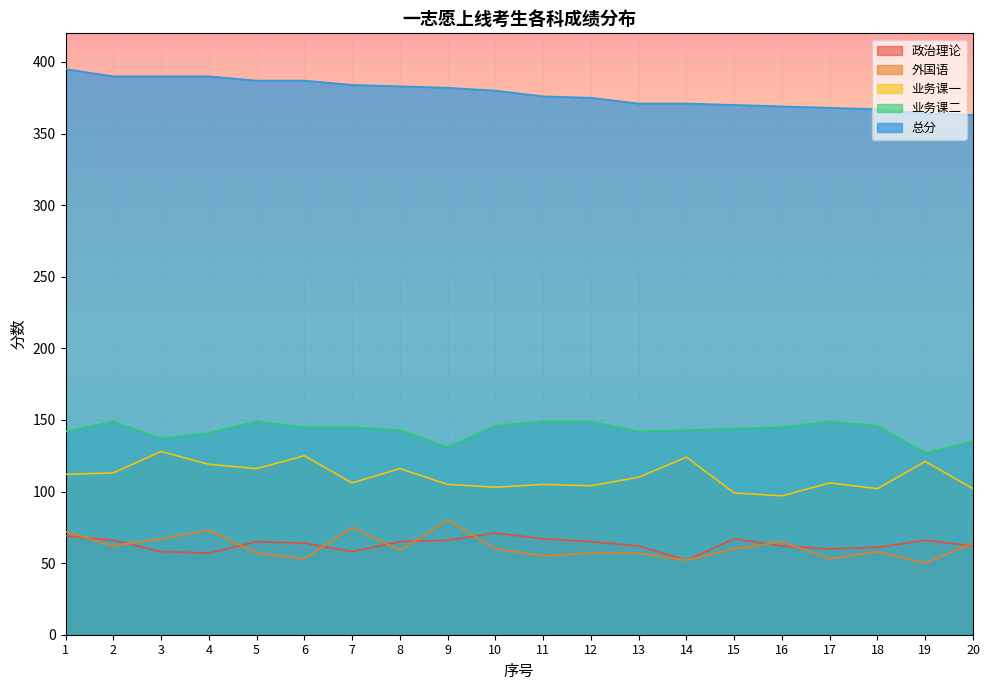

The 外国语 series shows 80 at 9. True or false?

True